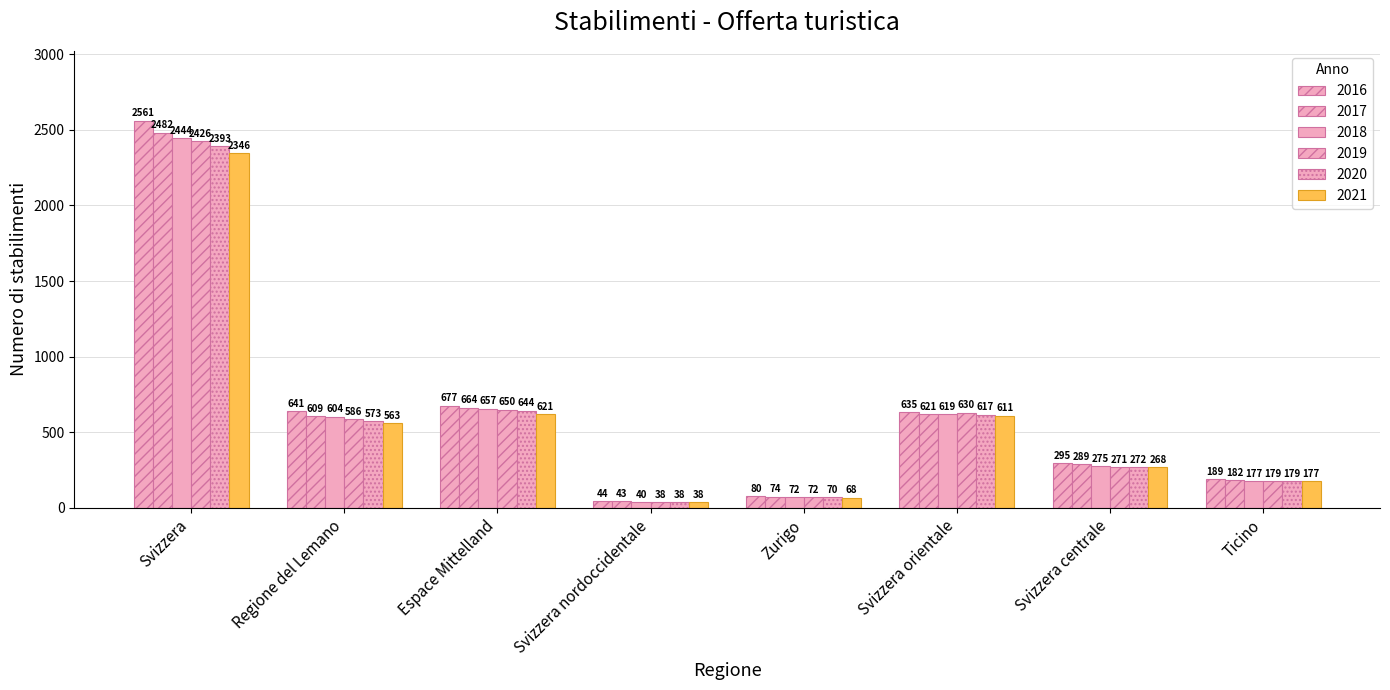

Does the chart contain any negative values?

No